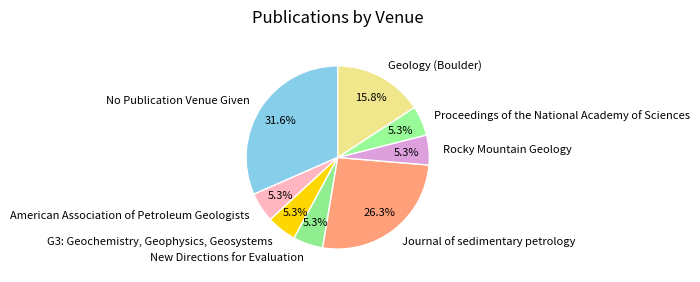

The New Directions for Evaluation slice represents 5% of the pie. True or false?

True